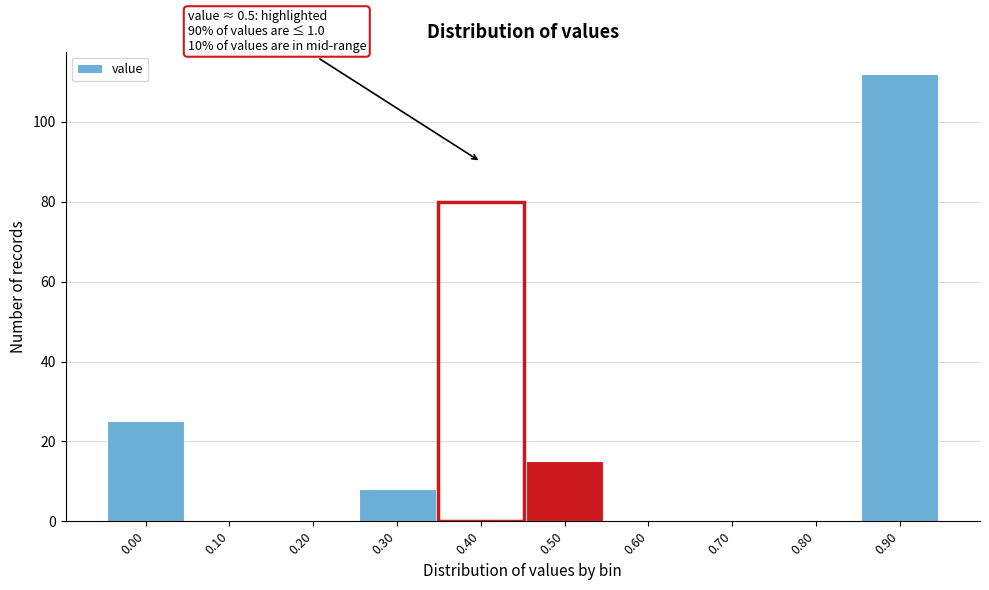

Reading left to right, list all the values displayed in this chart.

0.00=25	0.10=0	0.20=0	0.30=8	0.40=0	0.50=15	0.60=0	0.70=0	0.80=0	0.90=112